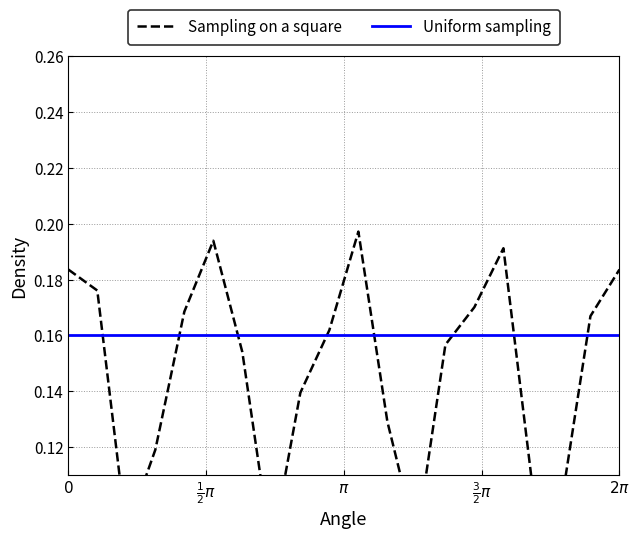

True or false: Sampling on a square has a value of 0.0 at 14.

False